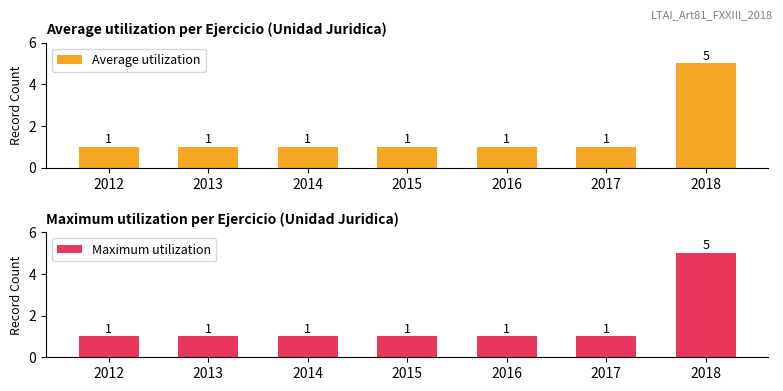

The Maximum utilization series shows 8 at 2018. True or false?

False